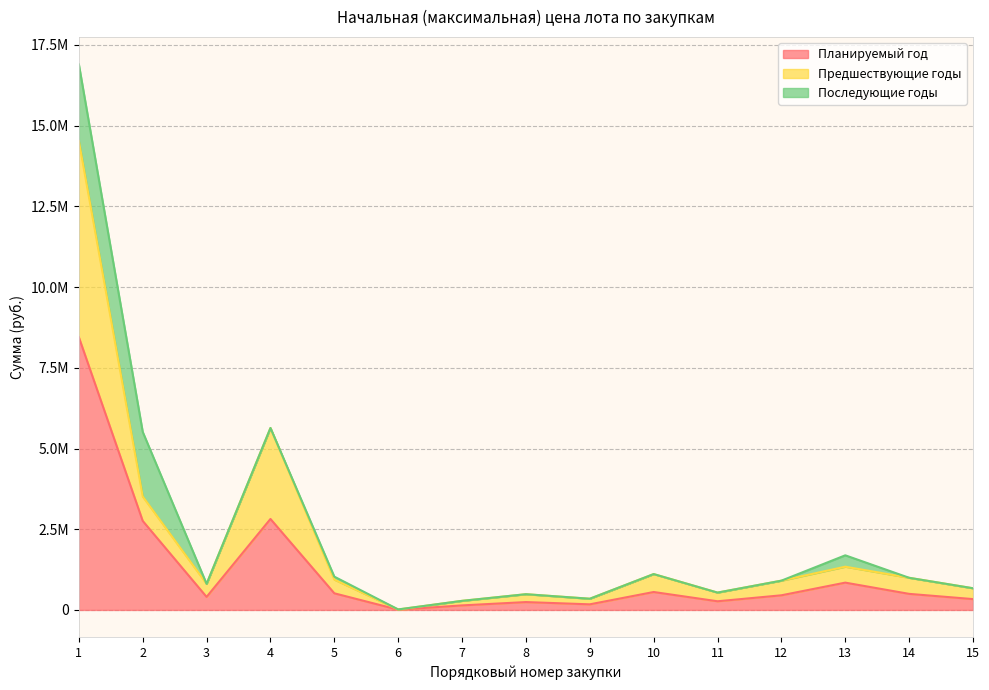

What is the average value of the Планируемый год series?

1231196